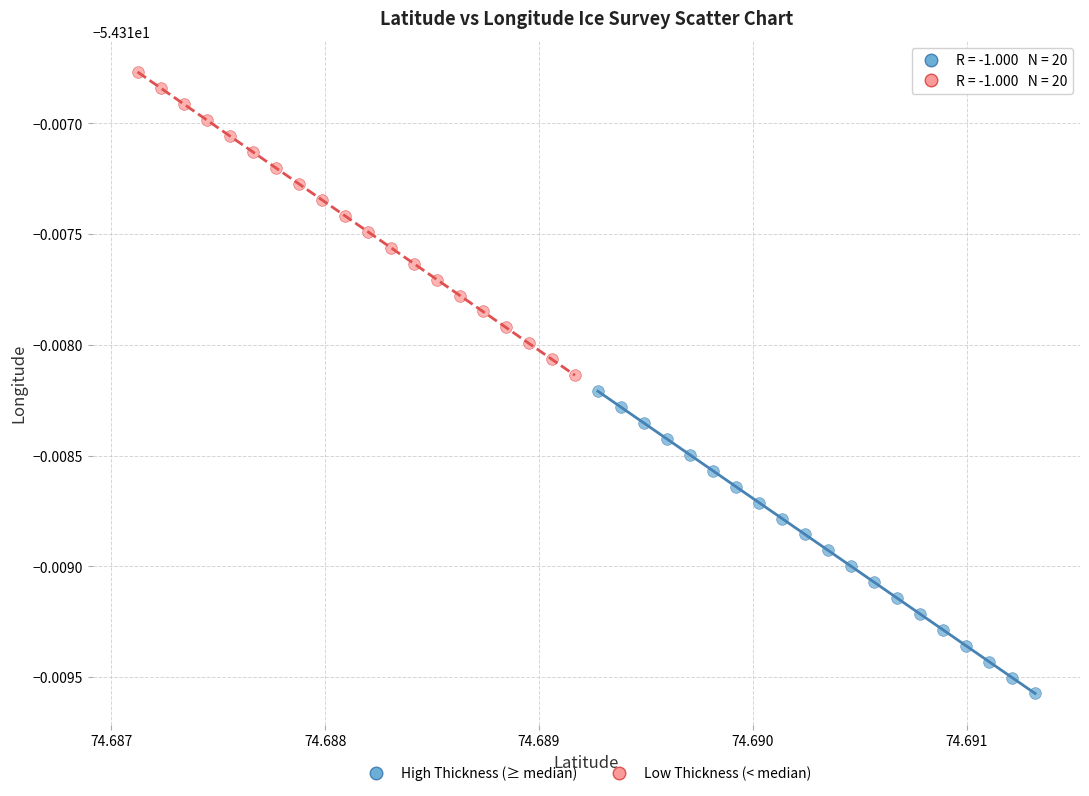

Which series reaches the minimum Y coordinate?

High Thickness (≥ median)